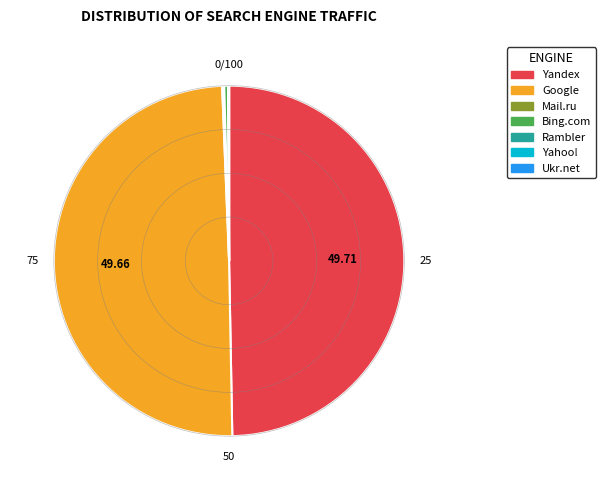

To the nearest percent, what is the difference between the largest and smallest slice percentages?

50%